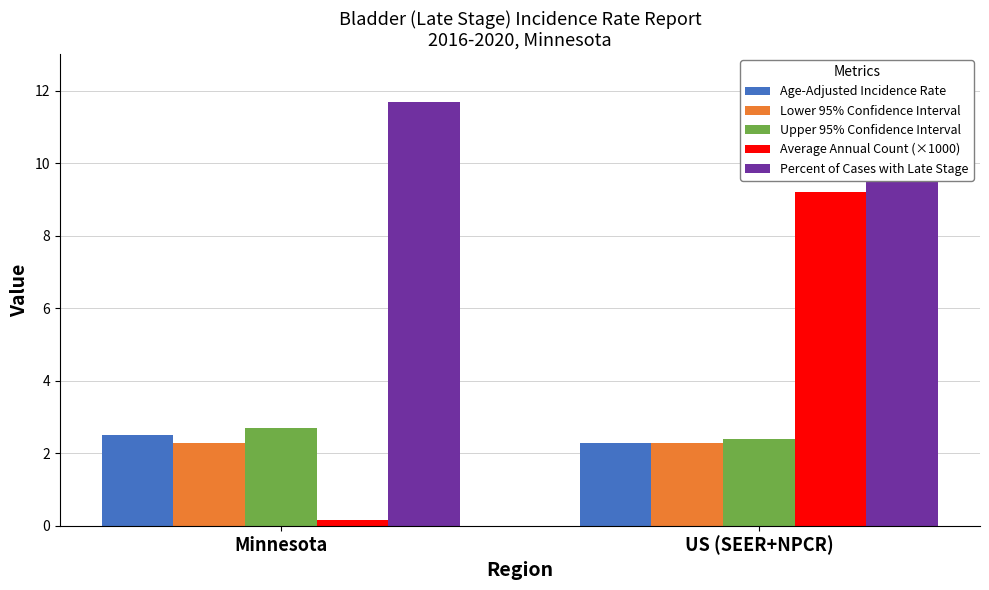

What is the difference between the maximum and minimum values in the Percent of Cases with Late Stage series?

0.7